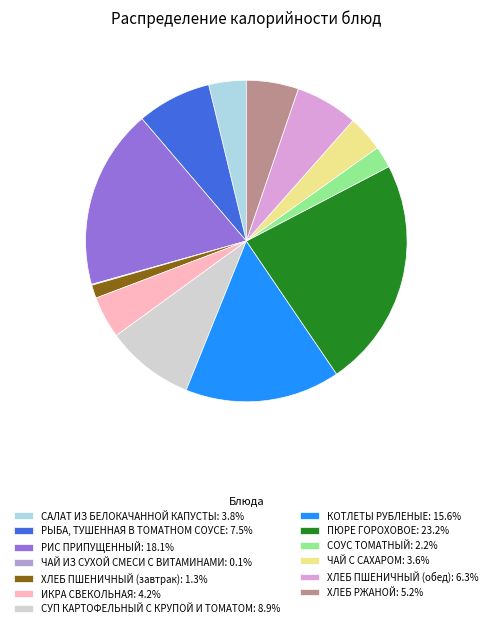

Is there a majority slice in this chart?

No